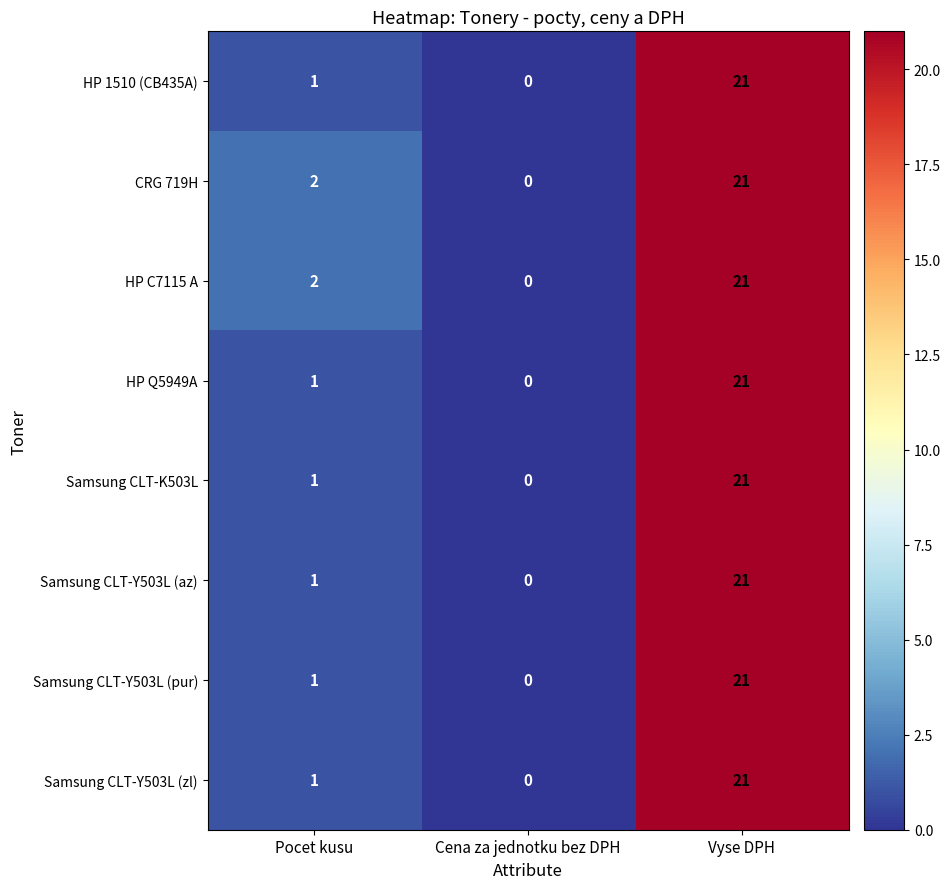

At how many categories does at least one series exceed 4?

1